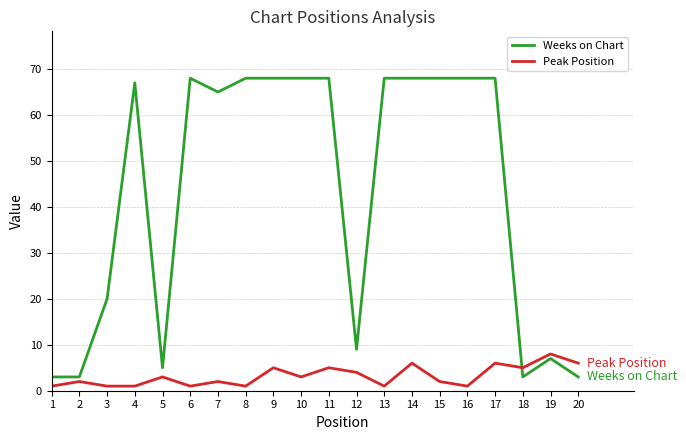

Is the value of Weeks on Chart at 5 greater than the value of Peak Position at 3?

Yes